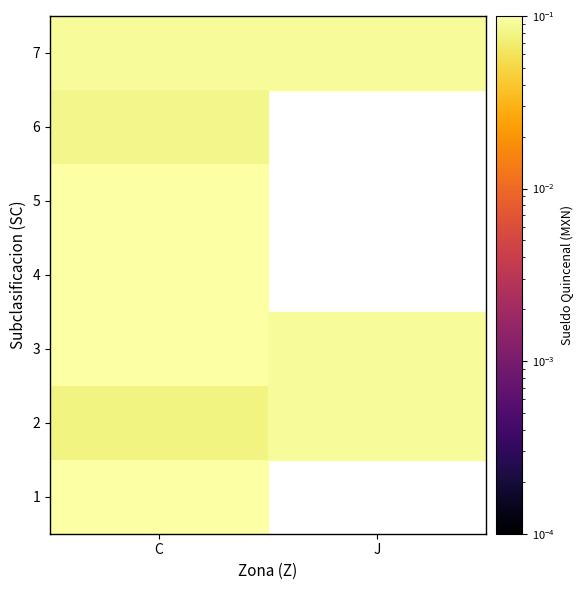

Rank the series by their average value, from lowest to highest.

1, 2, 3, 4, 5, 6, 7